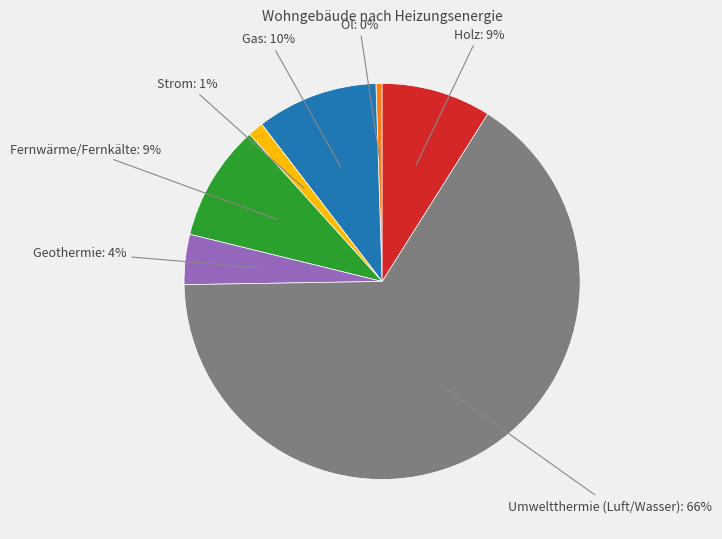

Does any single category account for the majority?

Yes